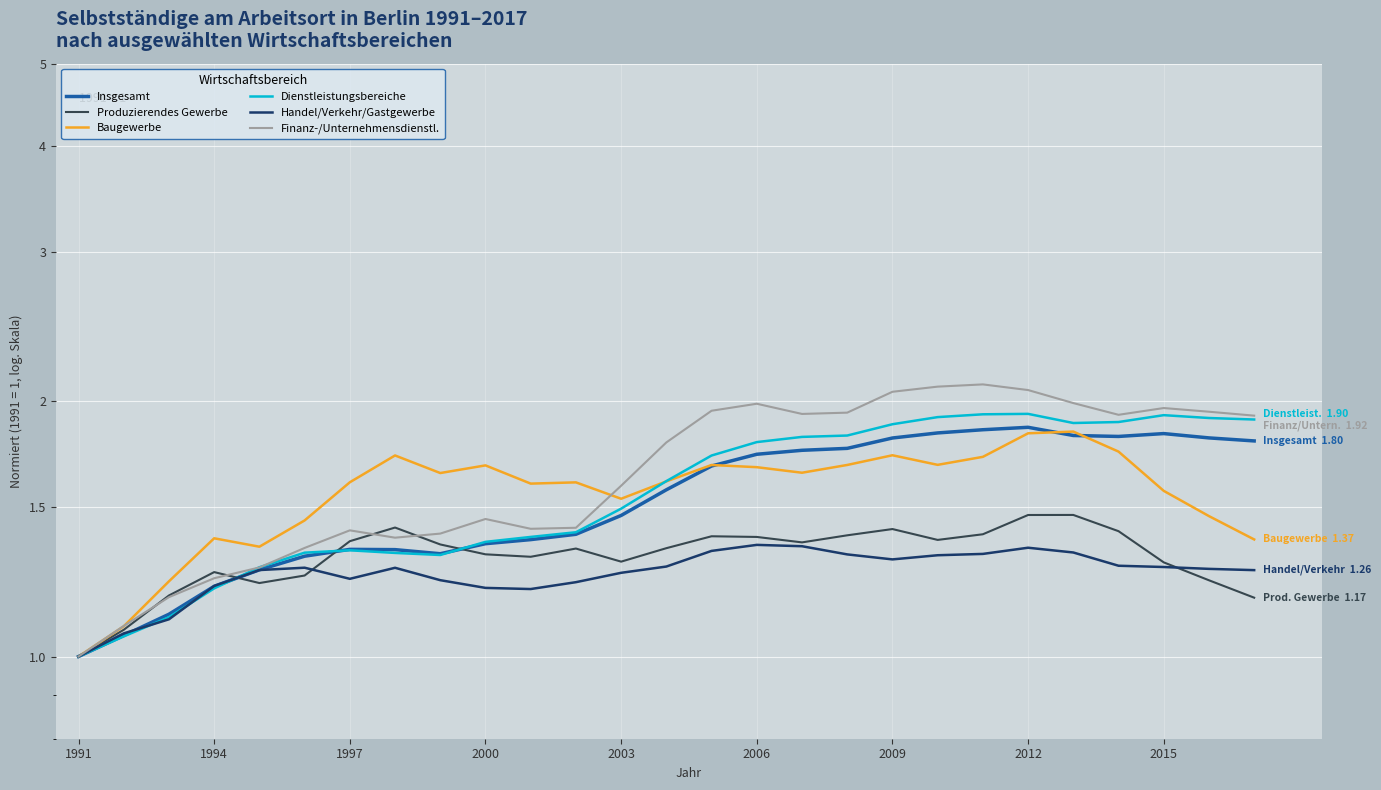

Reading right to left, extract all data points from this chart.

Insgesamt: 1.8	1.8	1.8	1.8	1.8	1.9	1.9	1.8	1.8	1.8	1.8	1.7	1.7	1.6	1.5	1.4	1.4	1.4	1.3	1.3	1.3	1.3	1.3	1.2	1.1	1.1	1.0
Produzierendes Gewerbe: 1.2	1.2	1.3	1.4	1.5	1.5	1.4	1.4	1.4	1.4	1.4	1.4	1.4	1.3	1.3	1.3	1.3	1.3	1.4	1.4	1.4	1.2	1.2	1.3	1.2	1.1	1.0
Baugewerbe: 1.4	1.5	1.6	1.7	1.8	1.8	1.7	1.7	1.7	1.7	1.6	1.7	1.7	1.6	1.5	1.6	1.6	1.7	1.6	1.7	1.6	1.4	1.3	1.4	1.2	1.1	1.0
Dienstleistungsbereiche: 1.9	1.9	1.9	1.9	1.9	1.9	1.9	1.9	1.9	1.8	1.8	1.8	1.7	1.6	1.5	1.4	1.4	1.4	1.3	1.3	1.3	1.3	1.3	1.2	1.1	1.1	1.0
Handel/Verkehr/Gastgewerbe: 1.3	1.3	1.3	1.3	1.3	1.3	1.3	1.3	1.3	1.3	1.3	1.4	1.3	1.3	1.3	1.2	1.2	1.2	1.2	1.3	1.2	1.3	1.3	1.2	1.1	1.1	1.0
Finanz-/Unternehmensdienstl.: 1.9	1.9	2.0	1.9	2.0	2.1	2.1	2.1	2.1	1.9	1.9	2.0	1.9	1.8	1.6	1.4	1.4	1.5	1.4	1.4	1.4	1.3	1.3	1.2	1.2	1.1	1.0